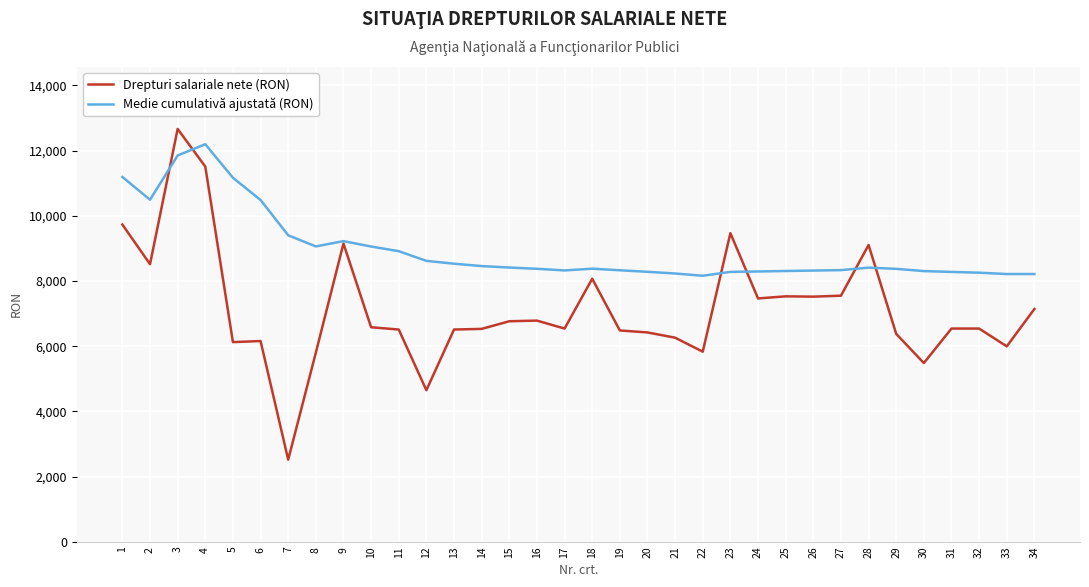

At 14, list the series in order from largest to smallest.

Medie cumulativă ajustată (RON), Drepturi salariale nete (RON)